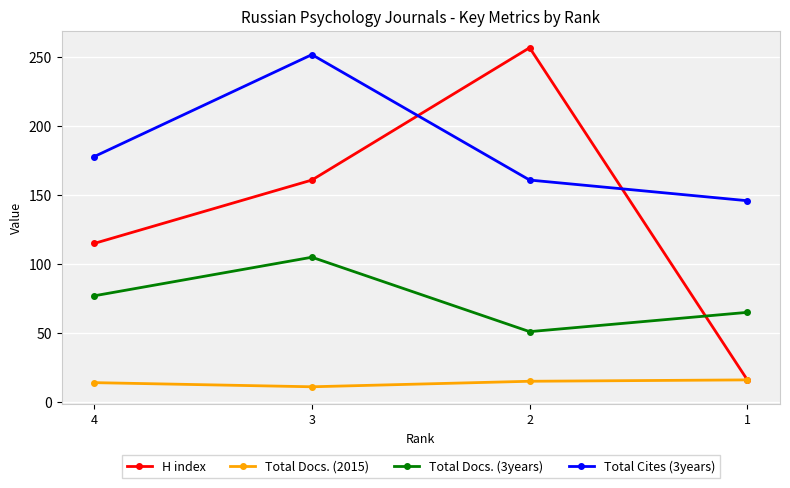

Is this an area chart (filled region under the line)?

No